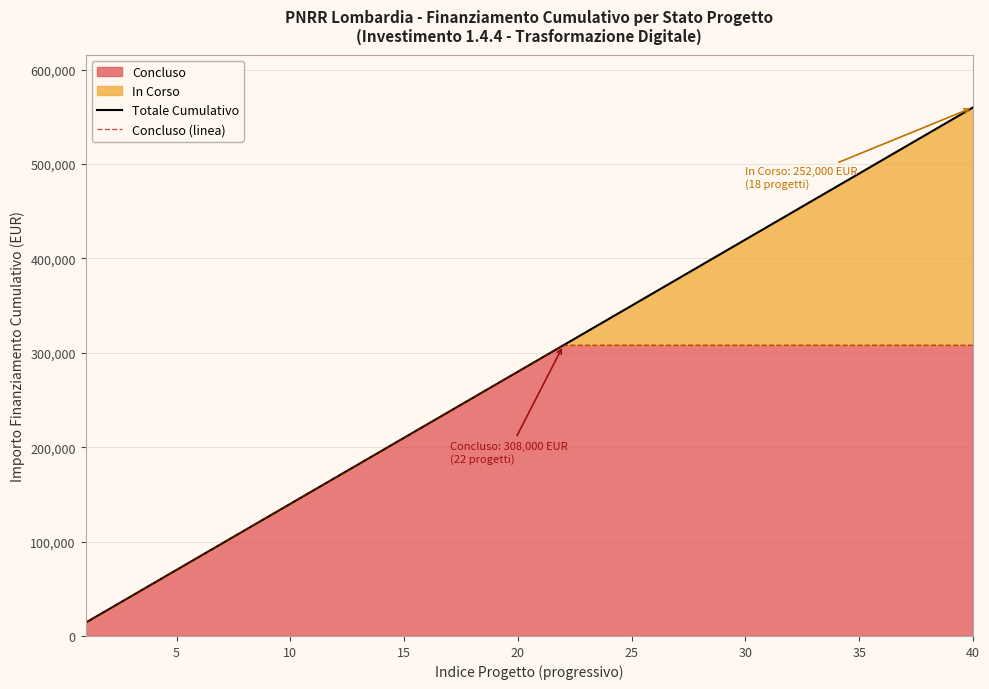

The value of Concluso at 15 is 210000. True or false?

True